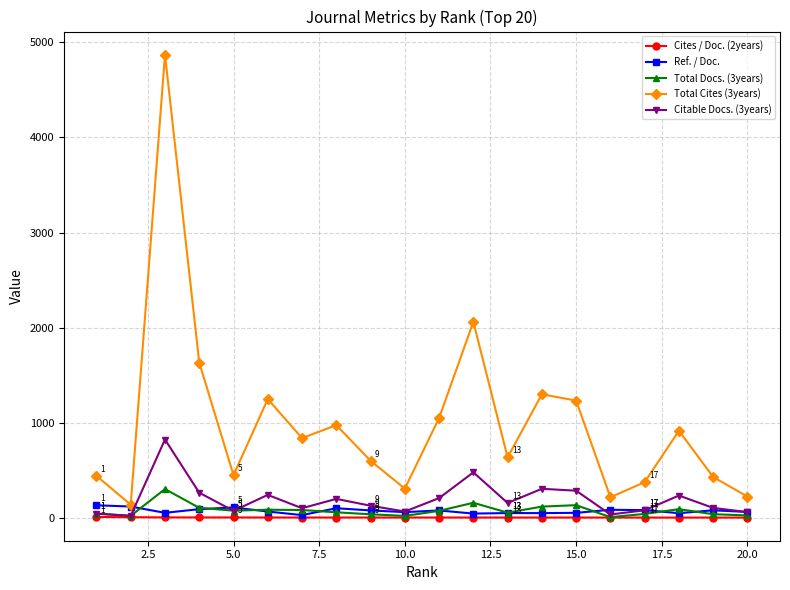

Does the chart have visible grid lines?

Yes